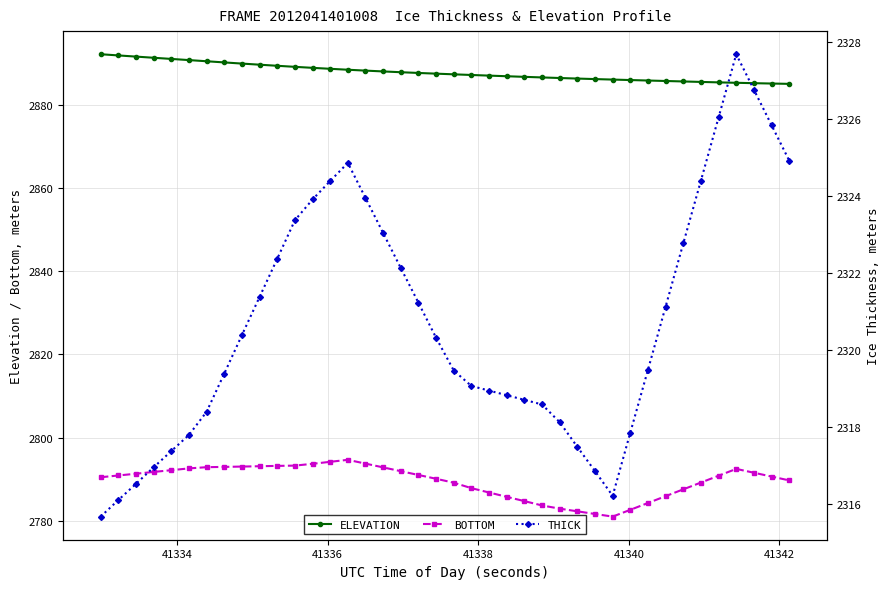

What is the value of the BOTTOM point at the 9th from the left?

2793.1